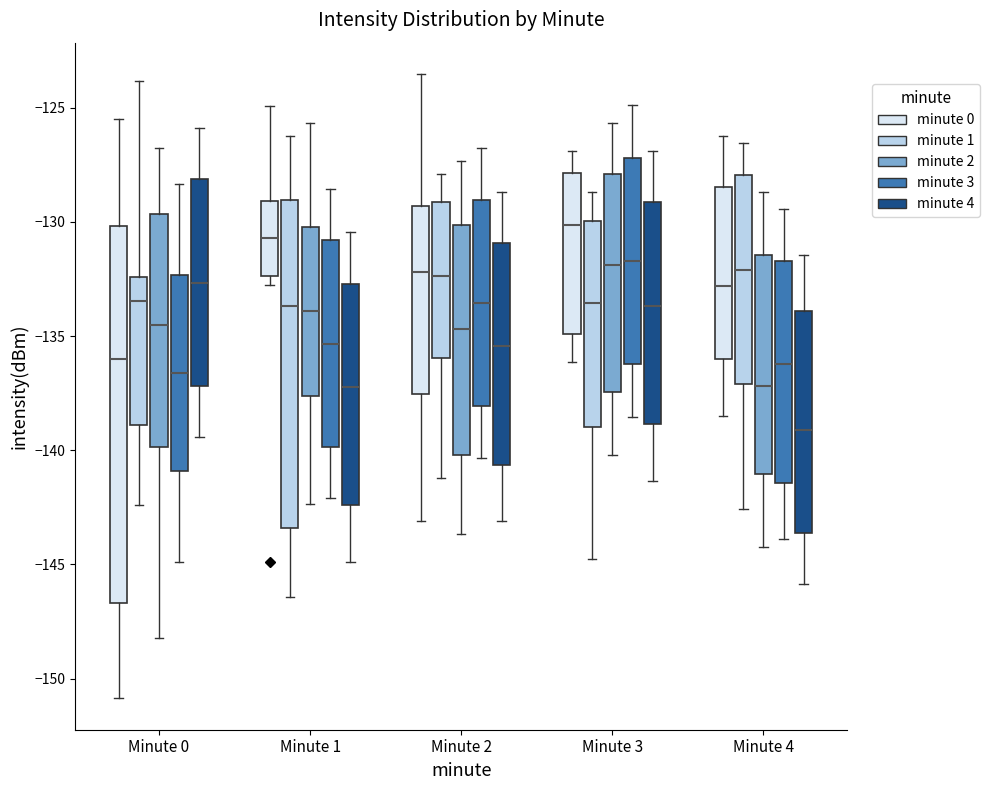

Reading left to right, transcribe this box plot: for each box, give where its median line is, the range the box spans, and where its two whiskers end, as read against the y-axis. The values are not printed on the chart, so give them approximately, as read against the axis.

Minute 0 (minute 0): median -136.0, box -146.5 to -130.0, whiskers -151.0 to -125.5
Minute 0 (minute 1): median -133.5, box -139.0 to -132.5, whiskers -142.5 to -124.0
Minute 0 (minute 2): median -134.5, box -140.0 to -129.5, whiskers -148.0 to -127.0
Minute 0 (minute 3): median -136.5, box -141.0 to -132.5, whiskers -145.0 to -128.5
Minute 0 (minute 4): median -132.5, box -137.0 to -128.0, whiskers -139.5 to -126.0
Minute 1 (minute 0): median -130.5, box -132.5 to -129.0, whiskers -133.0 to -125.0
Minute 1 (minute 1): median -133.5, box -143.5 to -129.0, whiskers -146.5 to -126.5
Minute 1 (minute 2): median -134.0, box -137.5 to -130.0, whiskers -142.5 to -125.5
Minute 1 (minute 3): median -135.5, box -140.0 to -131.0, whiskers -142.0 to -128.5
Minute 1 (minute 4): median -137.0, box -142.5 to -132.5, whiskers -145.0 to -130.5
Minute 2 (minute 0): median -132.0, box -137.5 to -129.5, whiskers -143.0 to -123.5
Minute 2 (minute 1): median -132.5, box -136.0 to -129.0, whiskers -141.0 to -128.0
Minute 2 (minute 2): median -134.5, box -140.0 to -130.0, whiskers -143.5 to -127.5
Minute 2 (minute 3): median -133.5, box -138.0 to -129.0, whiskers -140.5 to -127.0
Minute 2 (minute 4): median -135.5, box -140.5 to -131.0, whiskers -143.0 to -128.5
Minute 3 (minute 0): median -130.0, box -135.0 to -128.0, whiskers -136.0 to -127.0
Minute 3 (minute 1): median -133.5, box -139.0 to -130.0, whiskers -145.0 to -128.5
Minute 3 (minute 2): median -132.0, box -137.5 to -128.0, whiskers -140.0 to -125.5
Minute 3 (minute 3): median -131.5, box -136.0 to -127.0, whiskers -138.5 to -125.0
Minute 3 (minute 4): median -133.5, box -139.0 to -129.0, whiskers -141.5 to -127.0
Minute 4 (minute 0): median -133.0, box -136.0 to -128.5, whiskers -138.5 to -126.5
Minute 4 (minute 1): median -132.0, box -137.0 to -128.0, whiskers -142.5 to -126.5
Minute 4 (minute 2): median -137.0, box -141.0 to -131.5, whiskers -144.0 to -128.5
Minute 4 (minute 3): median -136.0, box -141.5 to -131.5, whiskers -144.0 to -129.5
Minute 4 (minute 4): median -139.0, box -143.5 to -134.0, whiskers -146.0 to -131.5